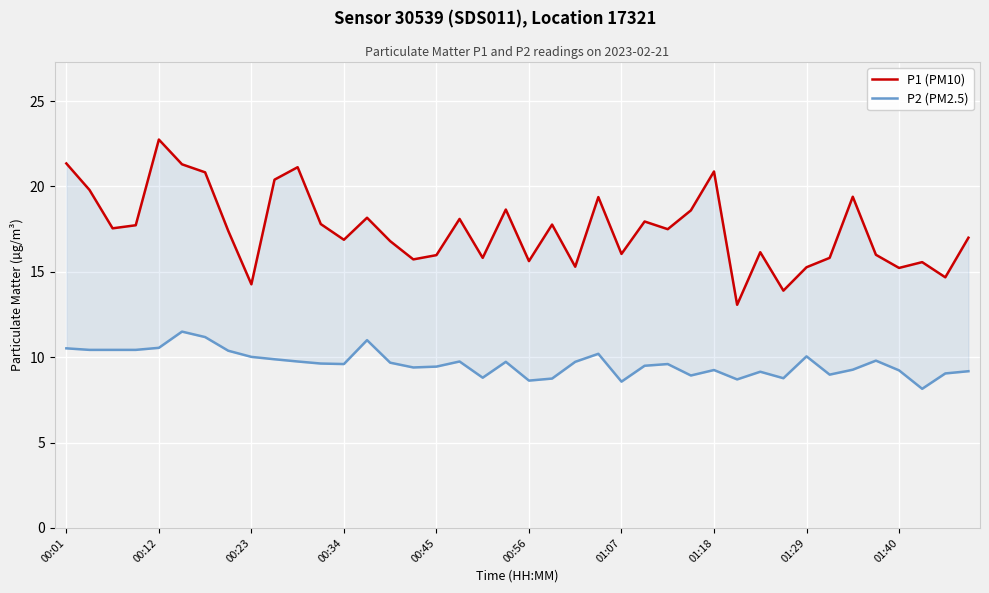

At 25, list the series in order from largest to smallest.

P1 (PM10), P2 (PM2.5)